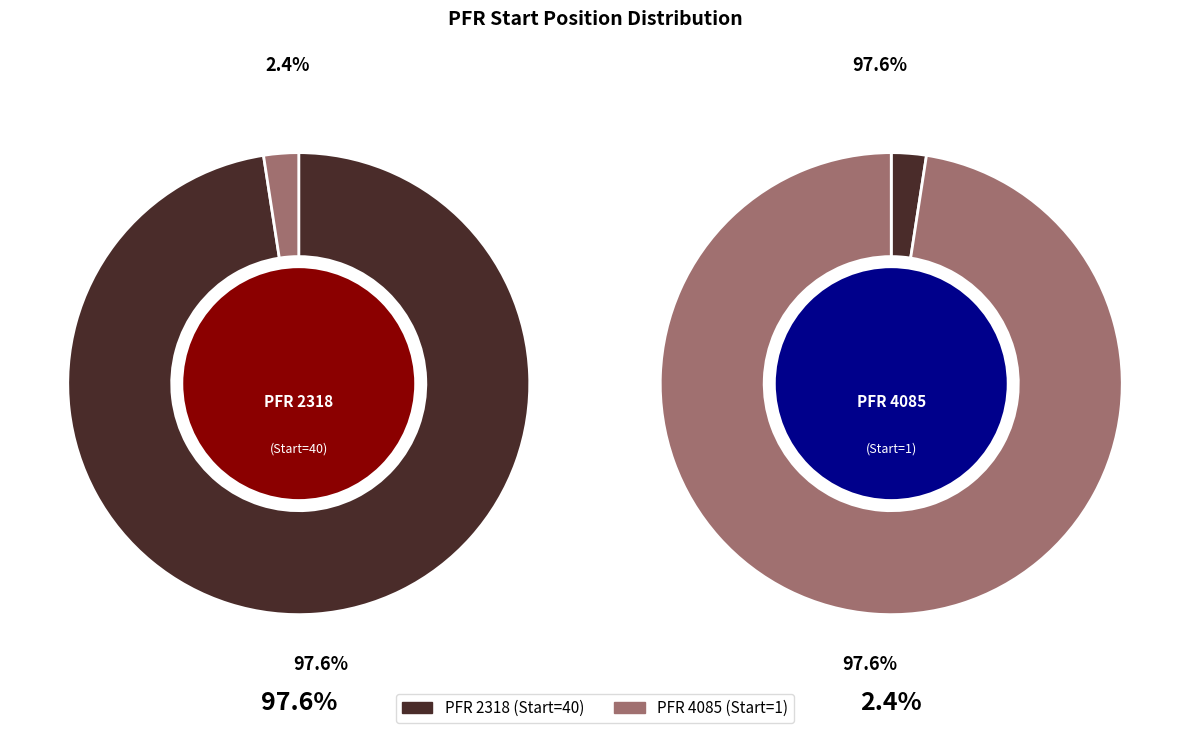

To the nearest percent, what percentage of the pie is PFR 4085?

2%